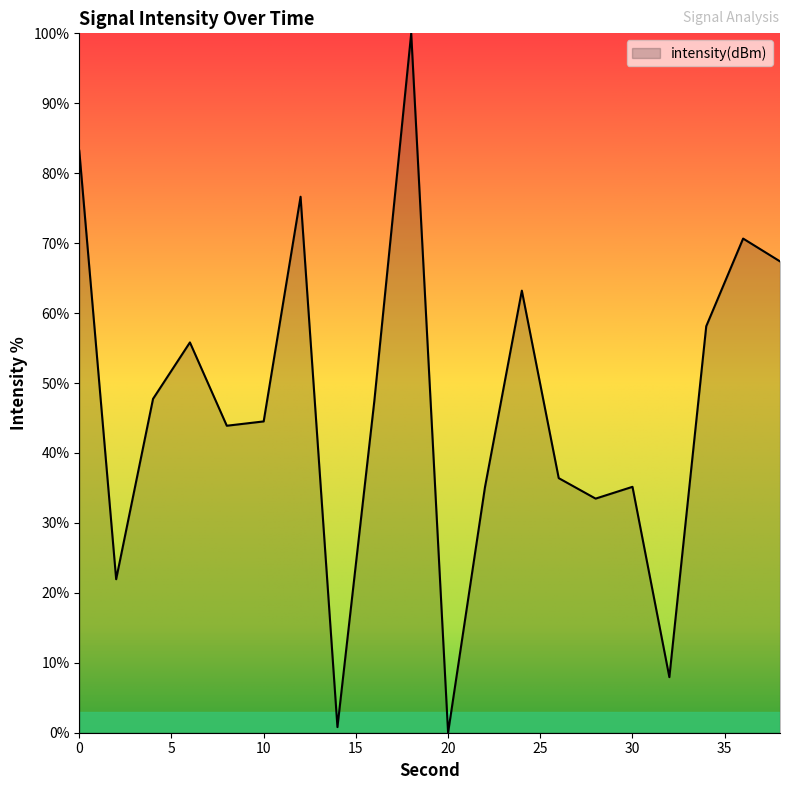

What is the difference between the maximum and minimum values?

100.0